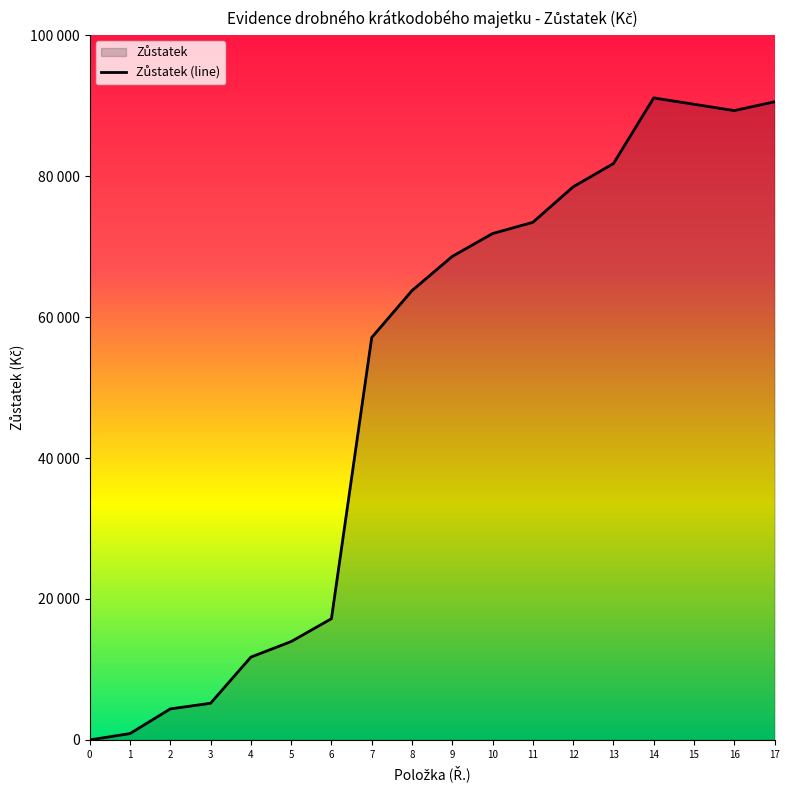

Reading left to right, what are all the values shown in this chart?

0	900	4400	5200	11750	13956	17198	57098	63758	68610	71852	73446	78481	81781	91102	90202	89302	90556